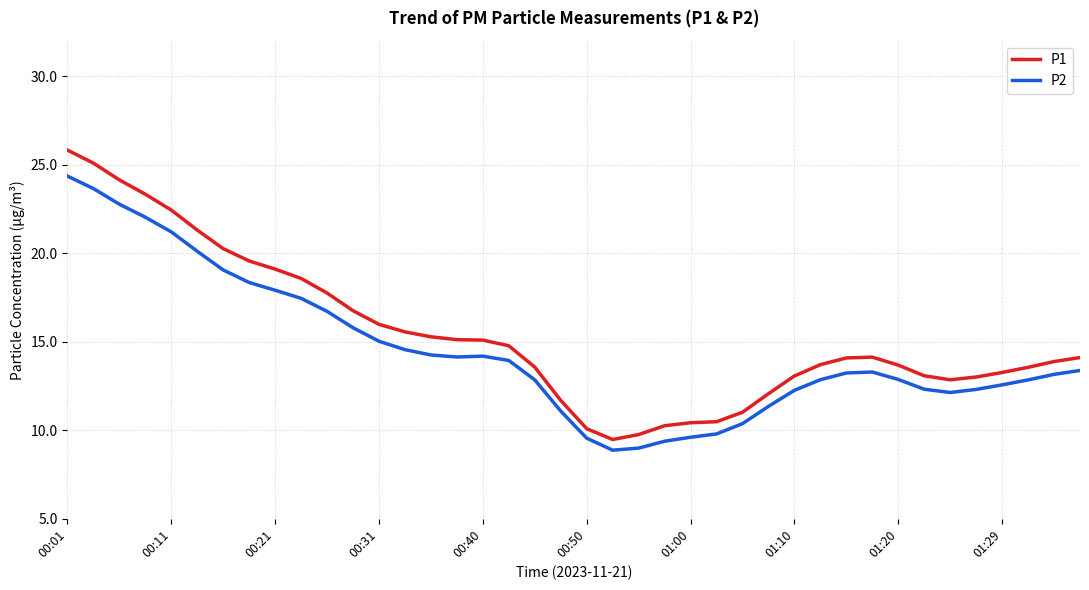

What is the highest value of the P1 series?

25.8